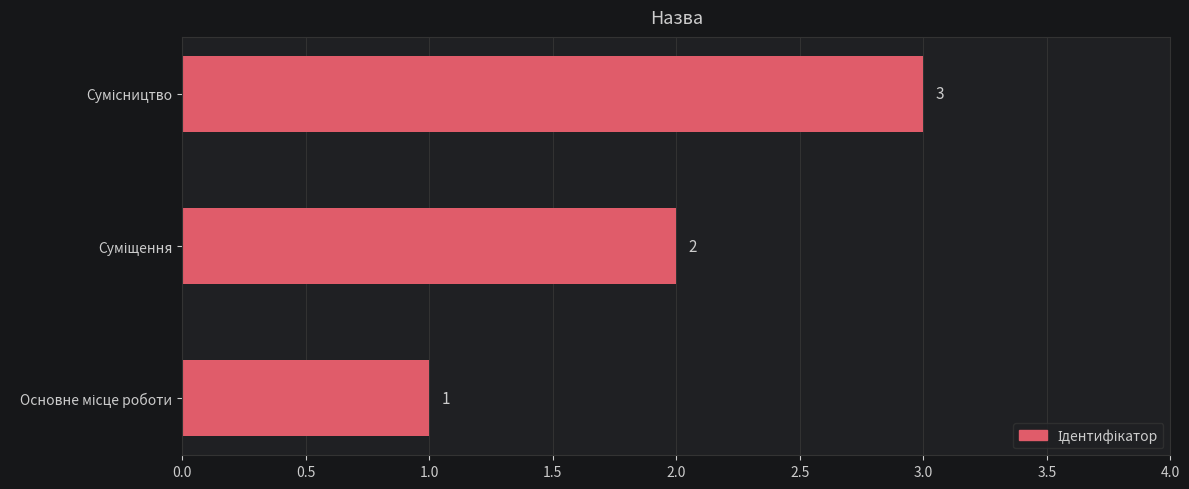

How many values are between 1 and 3?

3